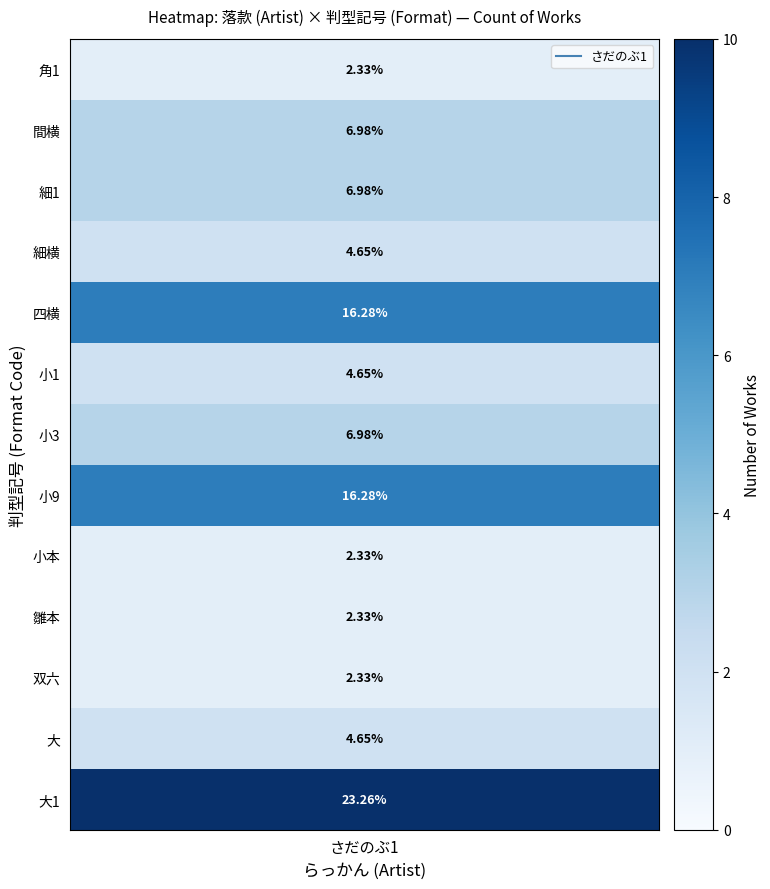

Reading left to right, list all the values displayed in this chart.

1	3	3	2	7	2	3	7	1	1	1	2	10